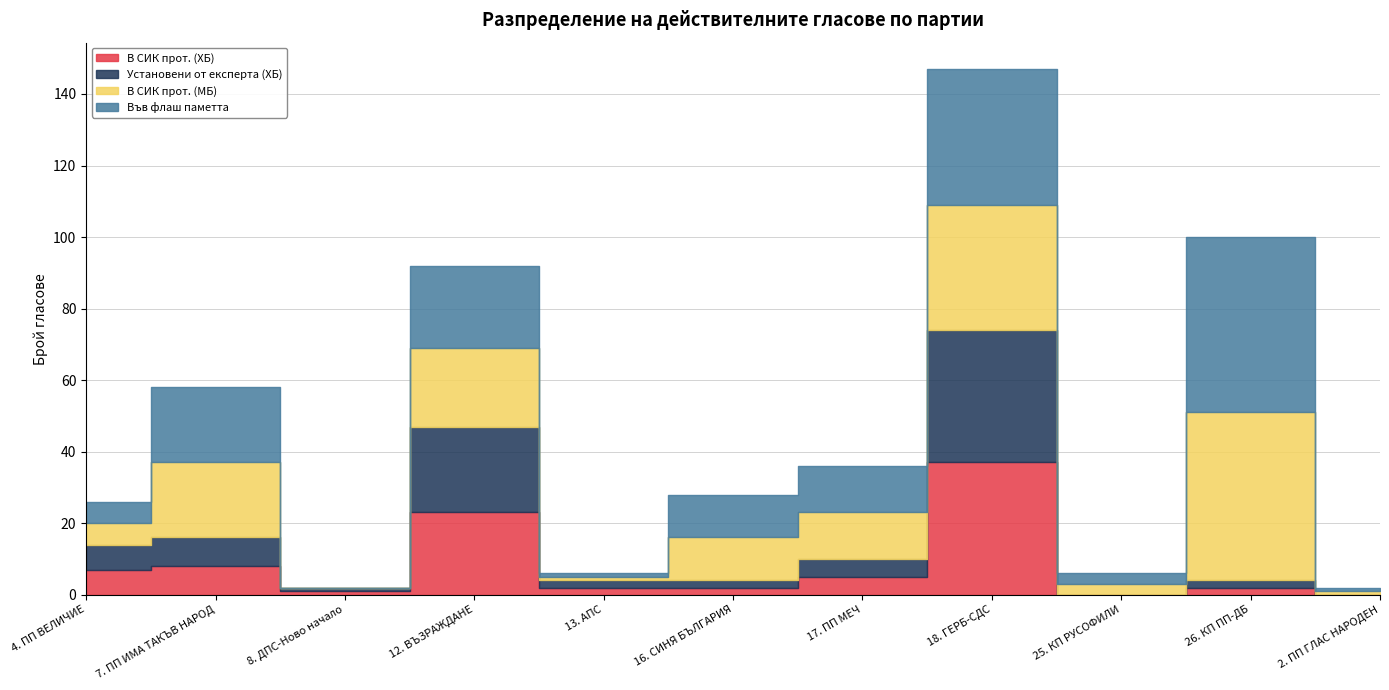

Which series ends up on top after the final intersection of Установени от експерта (ХБ) and Във флаш паметта?

Във флаш паметта